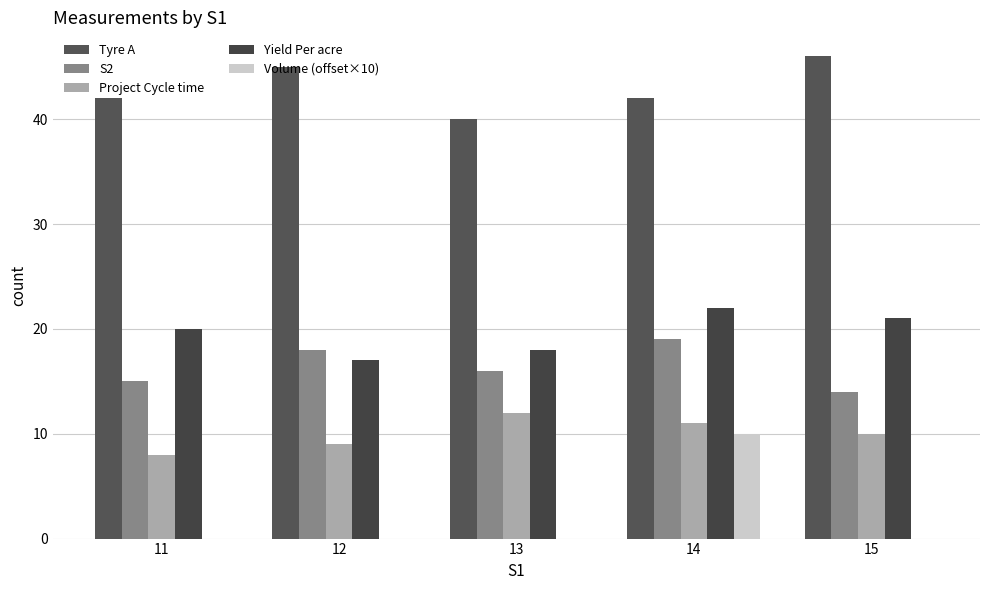

Between 15 and 12, which is larger?

15